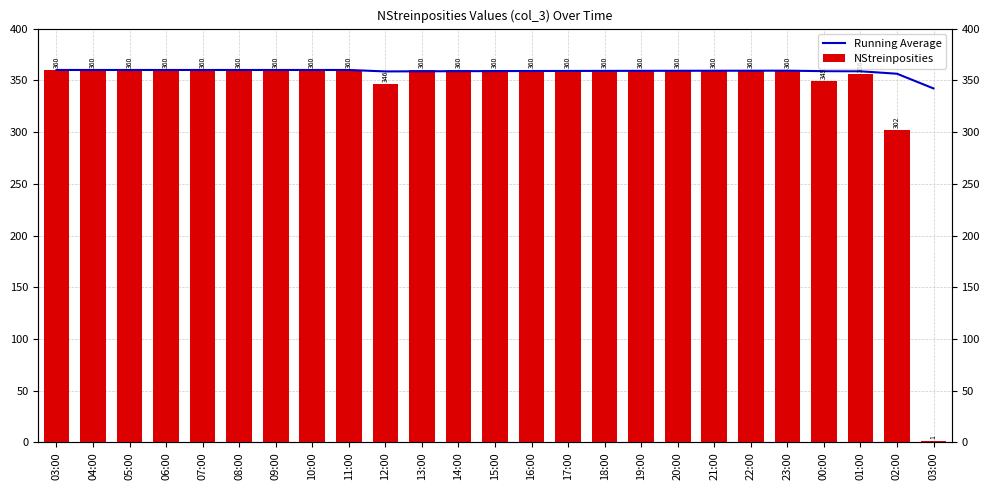

What is the value of the NStreinposities bar at the 9th from the left?

360.0